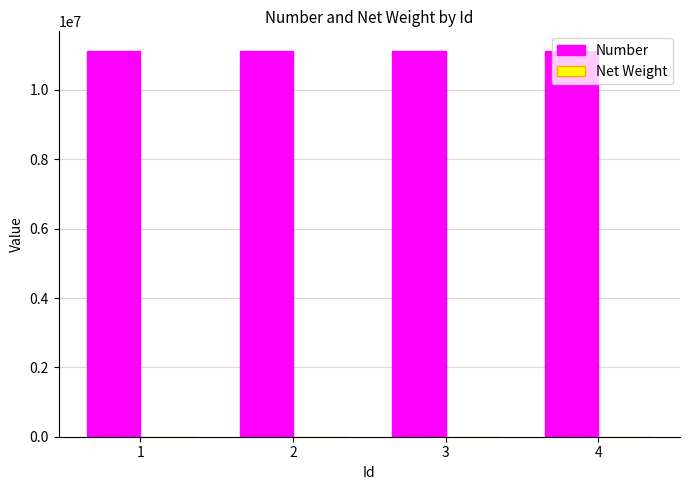

How many data points does each series have?

4